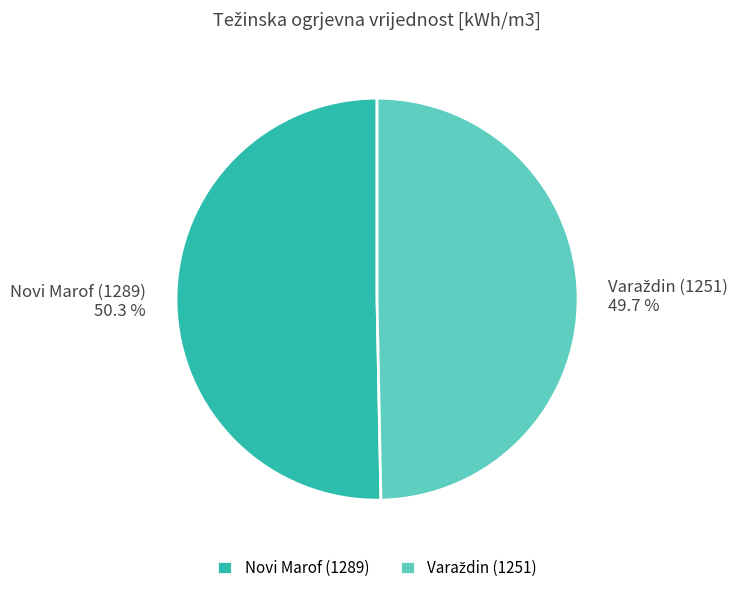

Which slice is the largest?

Novi Marof (1289)